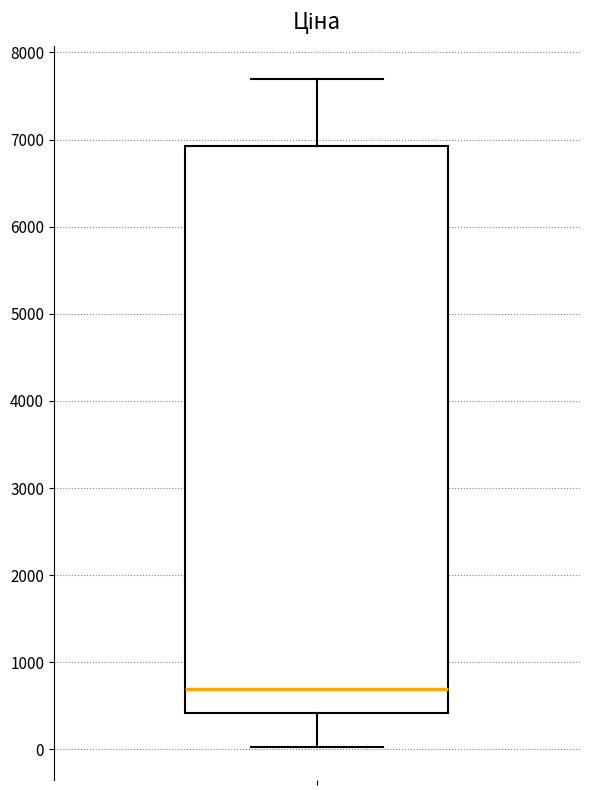

Transcribe this box plot: give where the median line is, the range the box spans, and where the two whiskers end, as read against the y-axis. The values are not printed on the chart, so give them approximately, as read against the axis.

median 700, box 400 to 6900, whiskers 0 to 7700